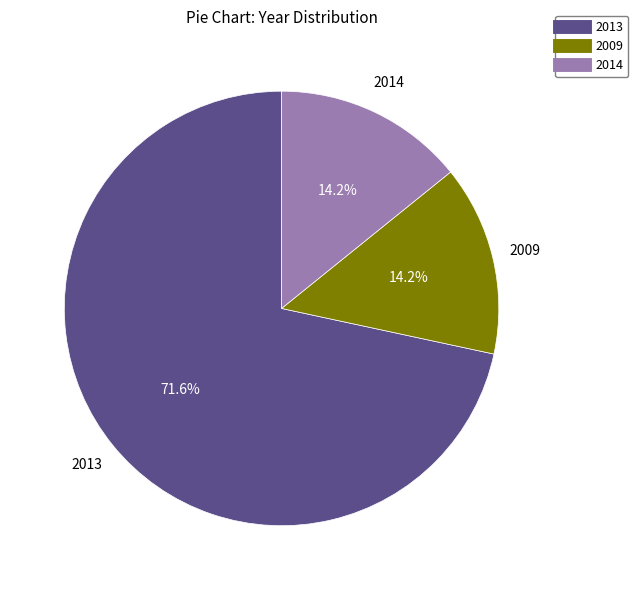

Is there a majority slice in this chart?

Yes